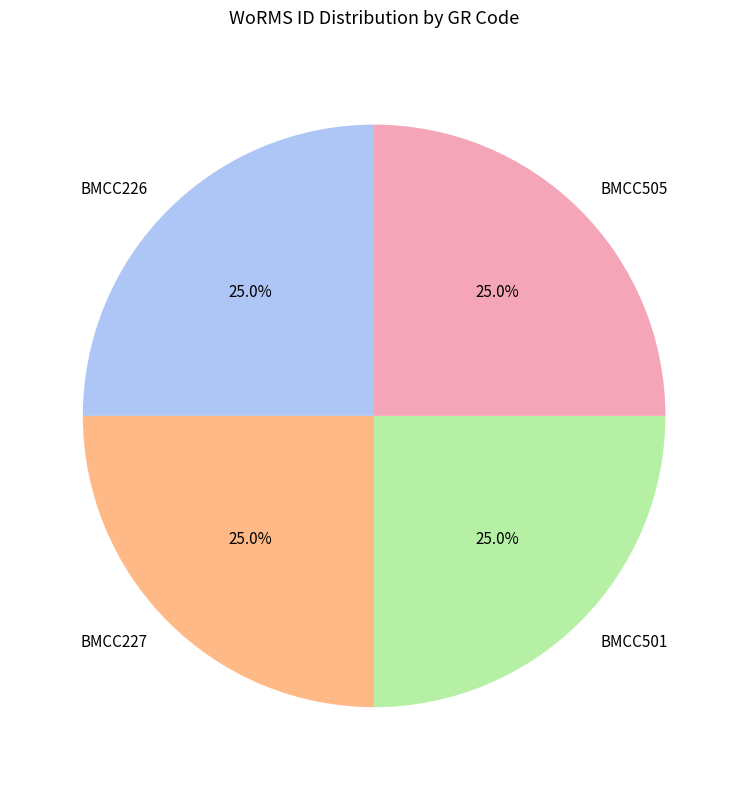

Is BMCC501 the majority of the pie?

No